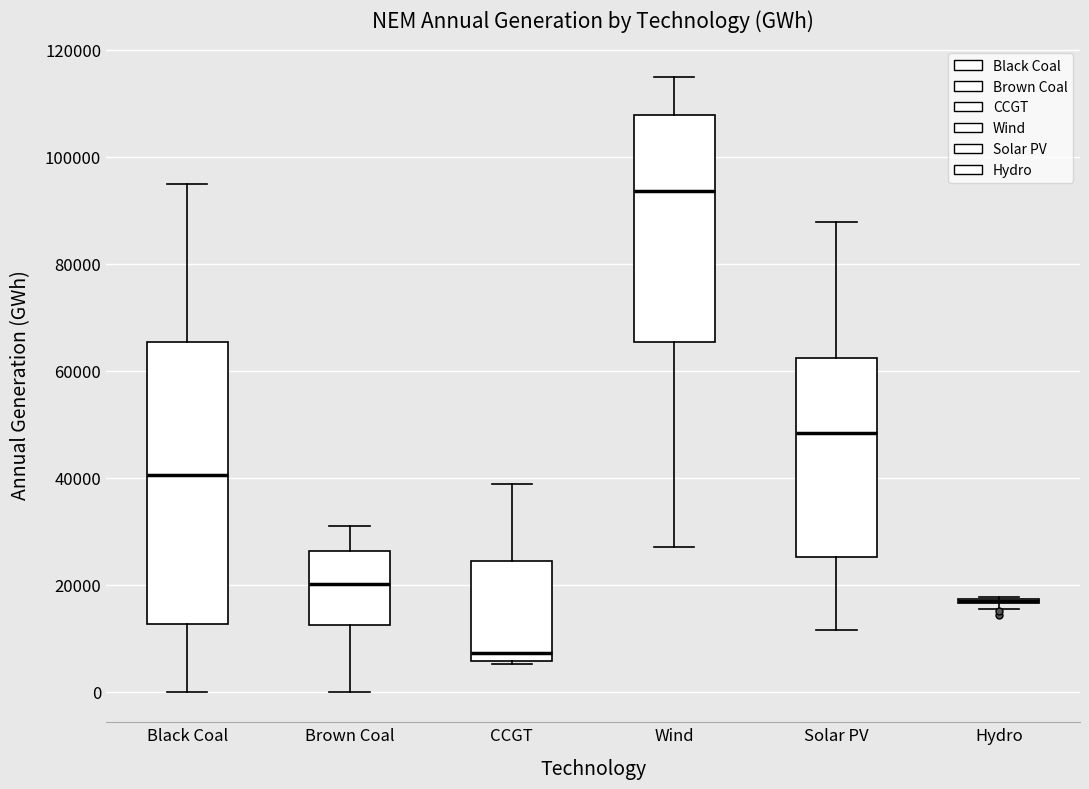

Where is the lower edge of the box for Hydro on the y-axis? The values are not printed on the chart, so give them approximately, as read against the axis.

16000